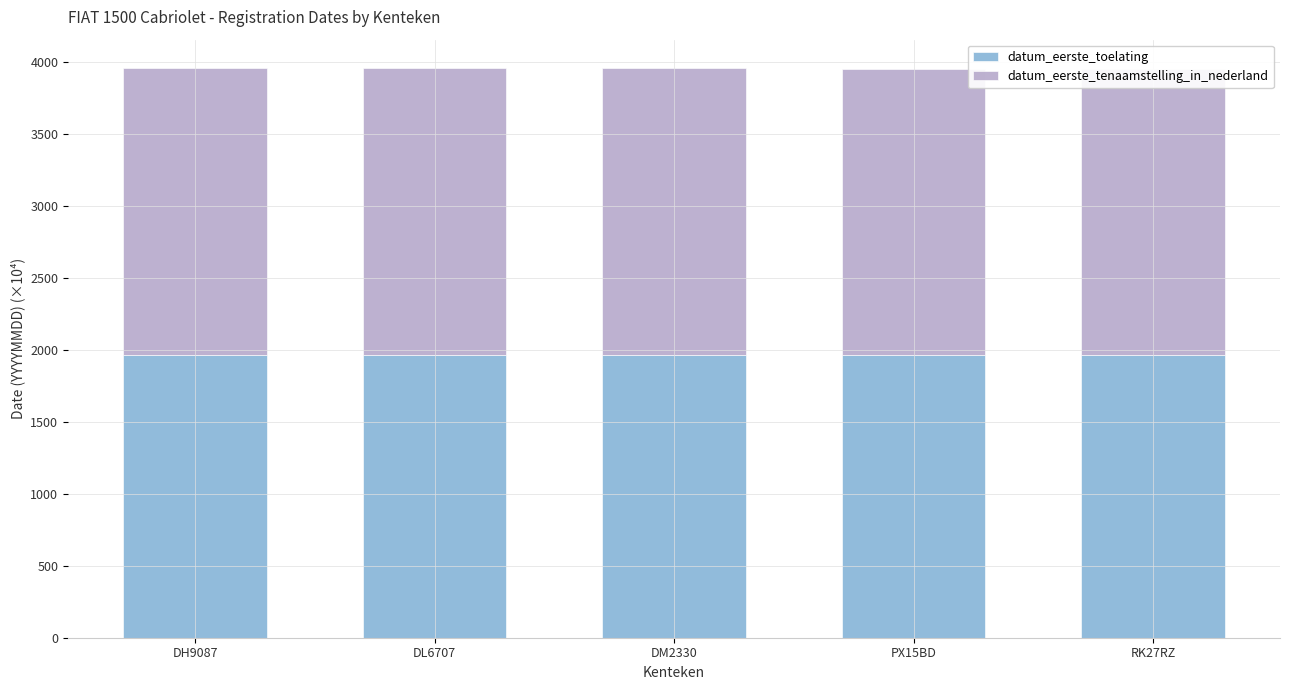

True or false: datum_eerste_toelating has a value of 425.3 at DH9087.

False